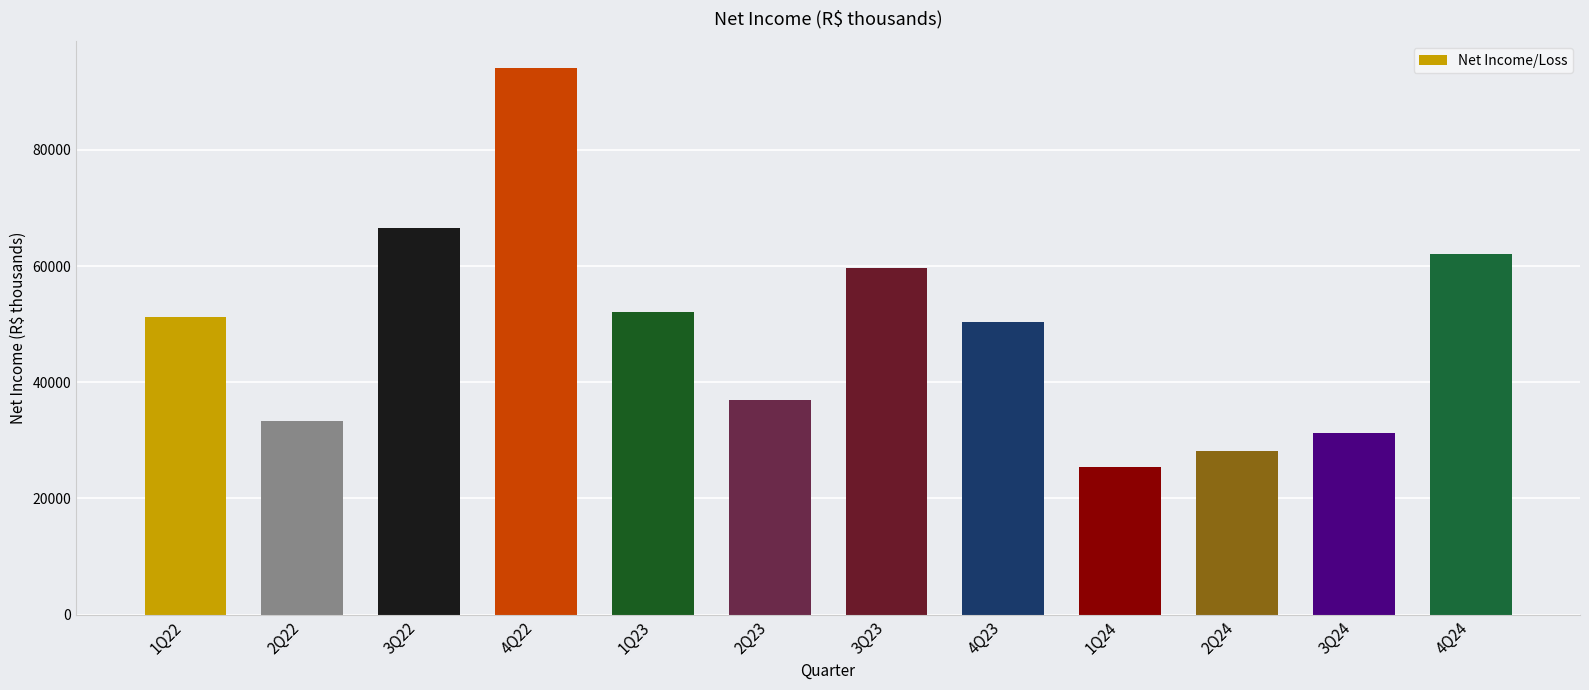

What is the difference between the maximum and minimum values?

68620